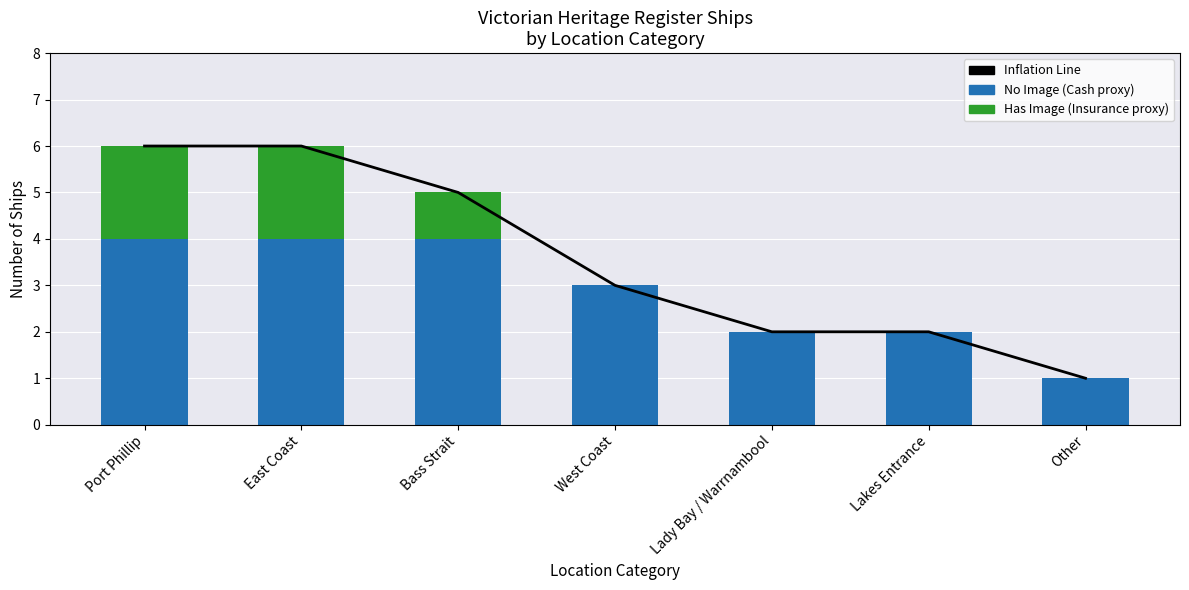

What is the label of the 5th bar from the left?

Lady Bay / Warrnambool